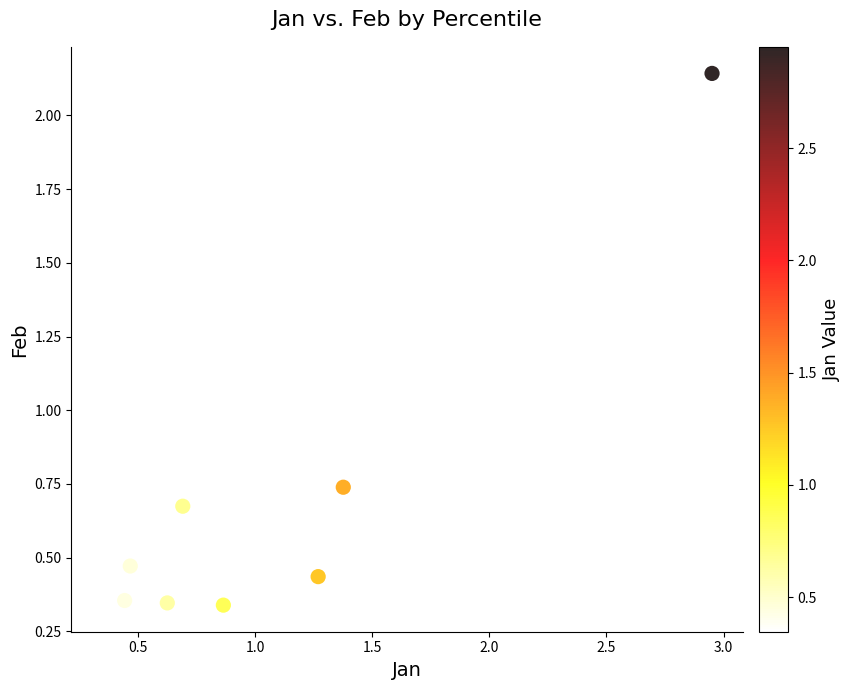

What is the range of X values (max minus min)?

2.6